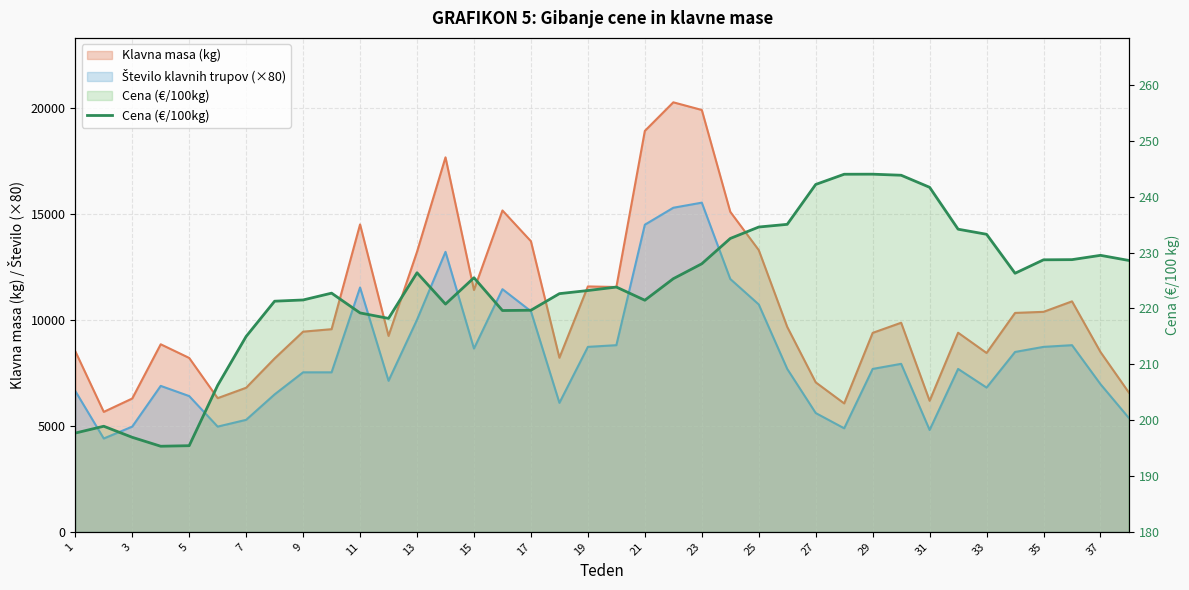

What is the sum of all values?

8491.9